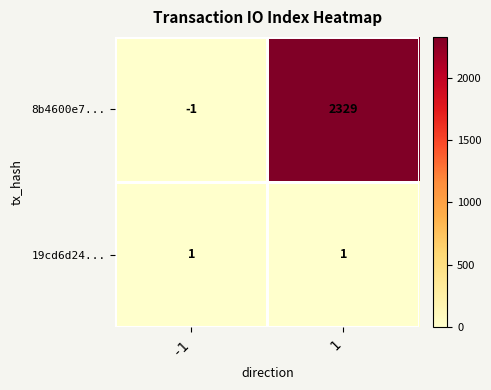

Rank the series by their maximum value, from highest to lowest.

8b4600e7..., 19cd6d24...